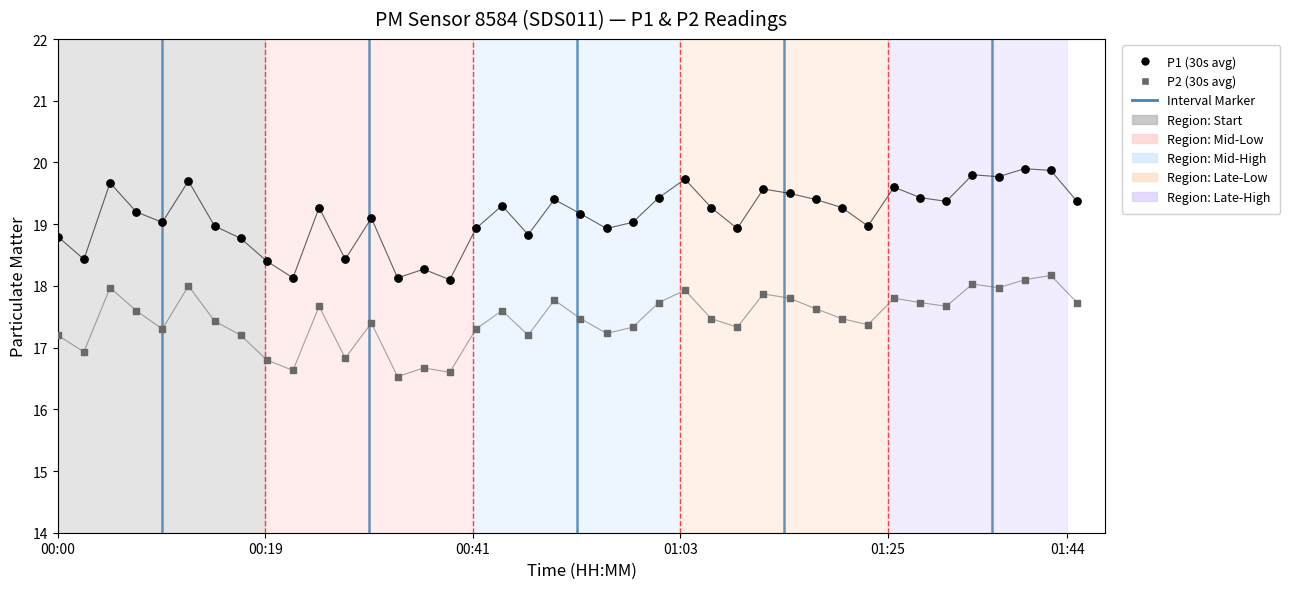

Across all data points, what is the range of X values (max minus min)?

108.0